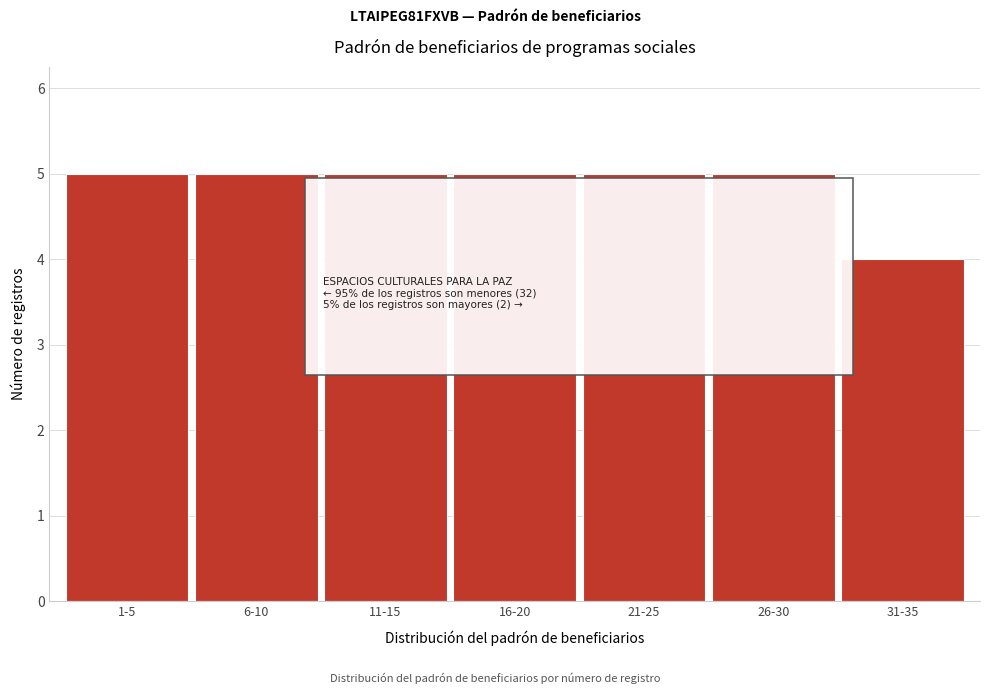

Reading right to left, transcribe all the data shown in this chart.

31-35=4	26-30=5	21-25=5	16-20=5	11-15=5	6-10=5	1-5=5